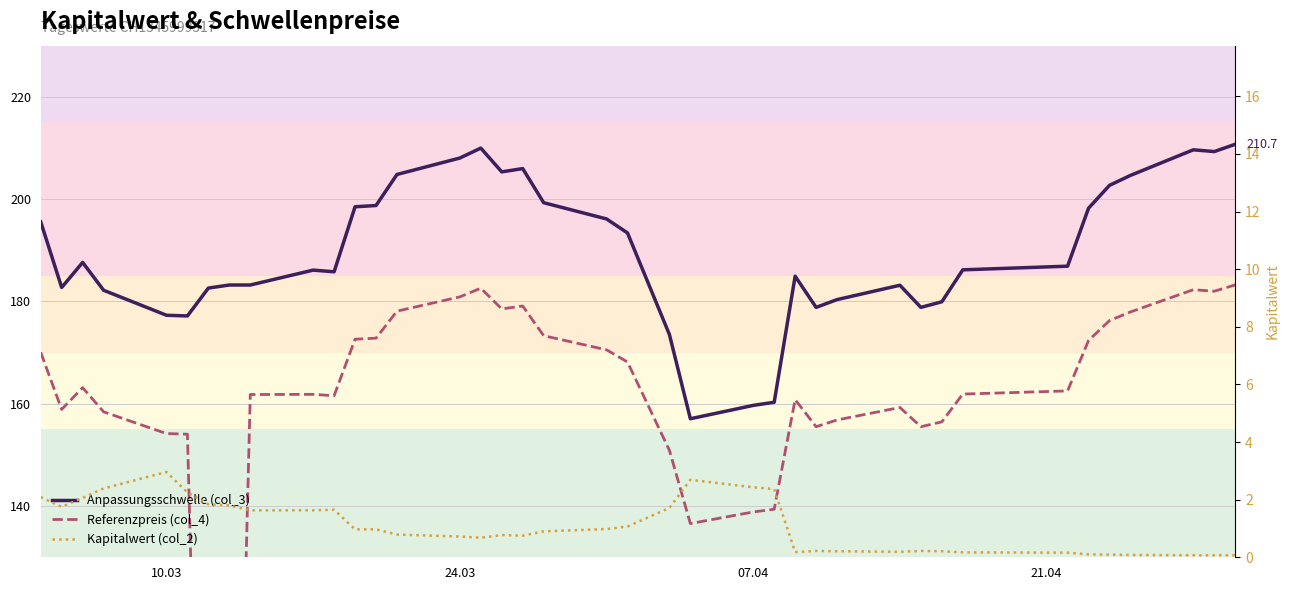

How many values in the Anpassungsschwelle (col_3) series are below 186?

18